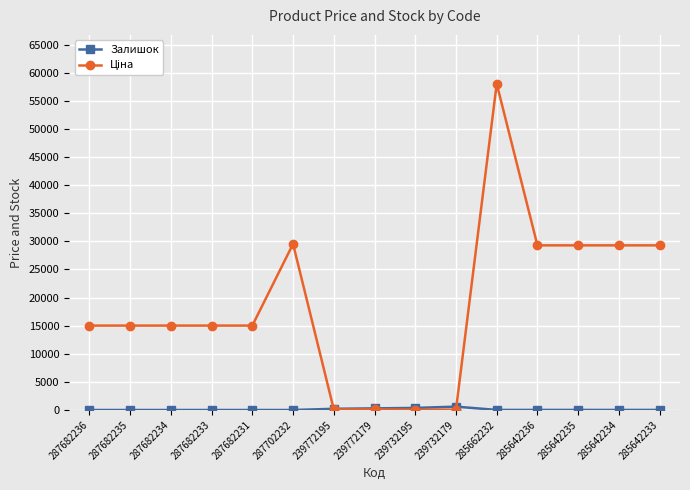

At which category is the sum across all series the highest?

285662232